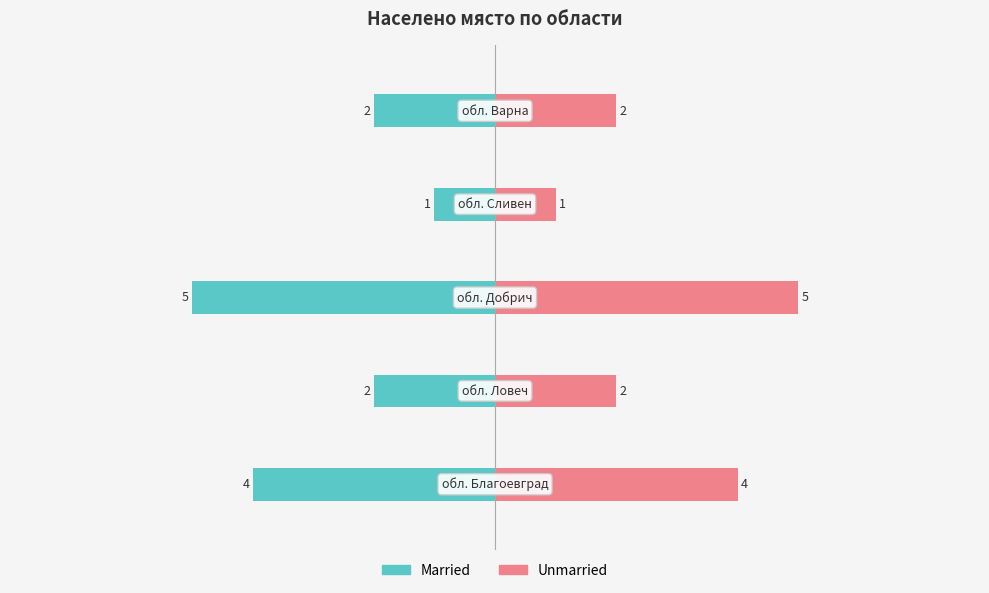

The Unmarried series shows 6 at 0. True or false?

False